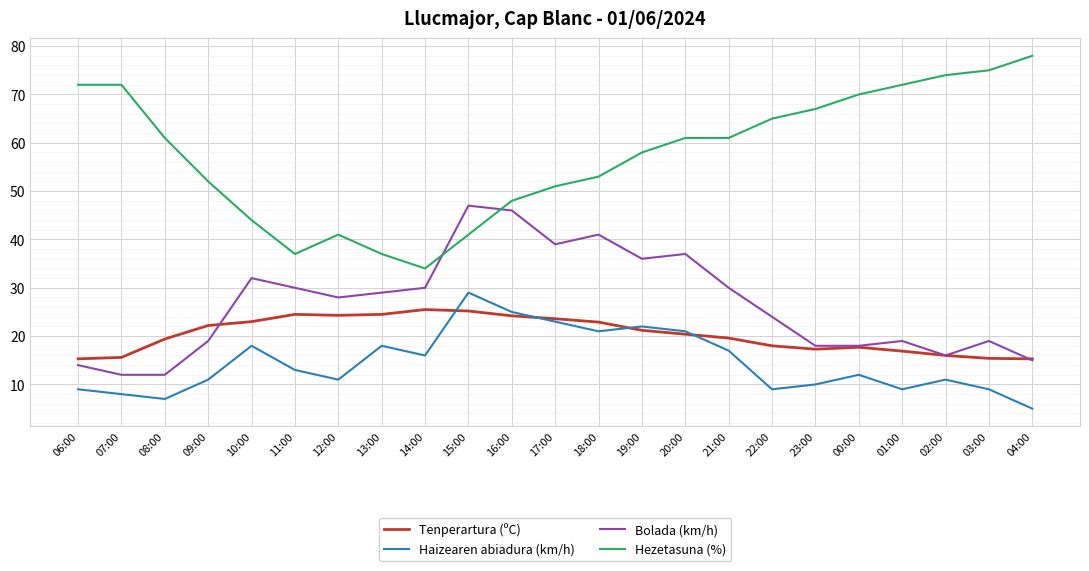

The Tenperartura (ºC) series shows 16.0 at 02:00. True or false?

True